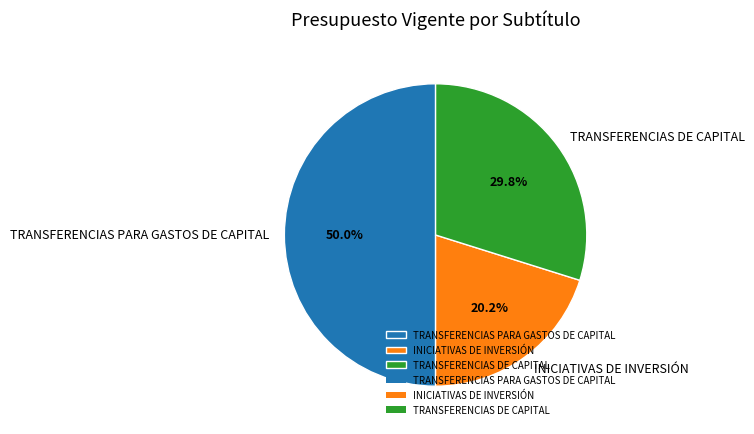

What is the ratio of the value at TRANSFERENCIAS PARA GASTOS DE CAPITAL to the value at INICIATIVAS DE INVERSIÓN?

2.5